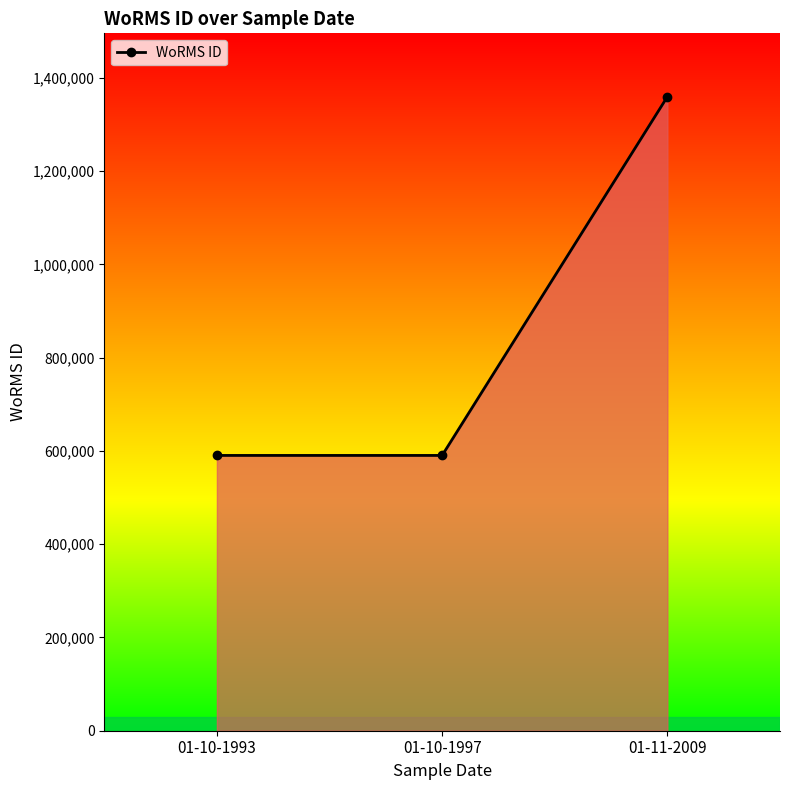

Between 01-10-1997 and 01-11-2009, which is larger?

01-11-2009